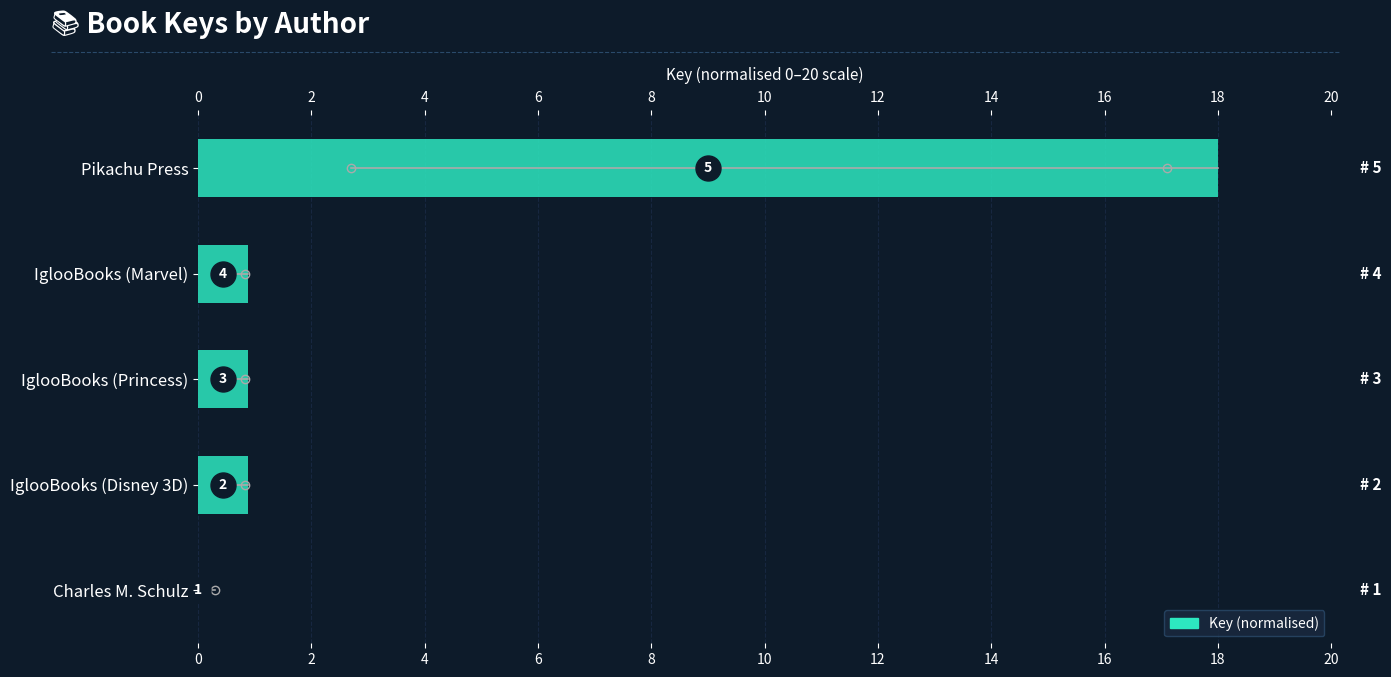

Are the bars horizontal?

Yes